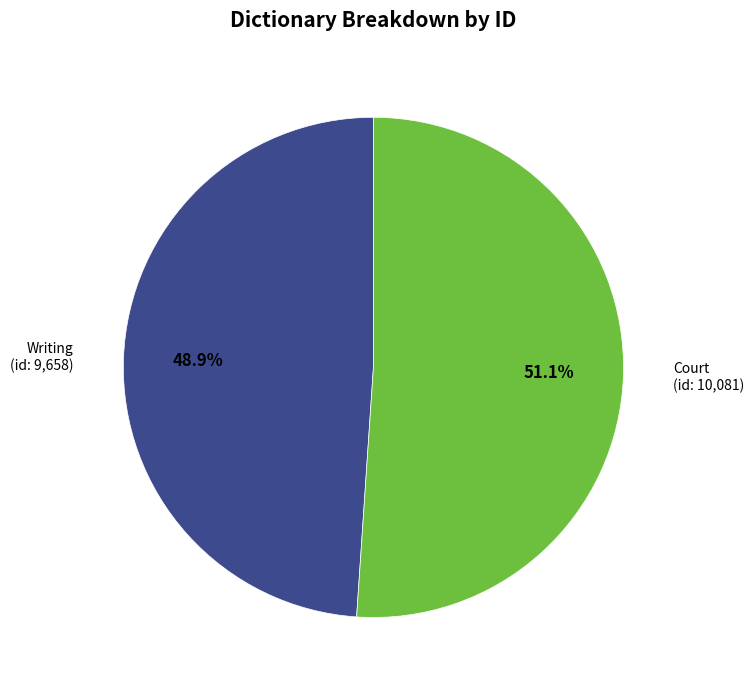

To the nearest percent, what is the difference between the largest and smallest slice percentages?

2%